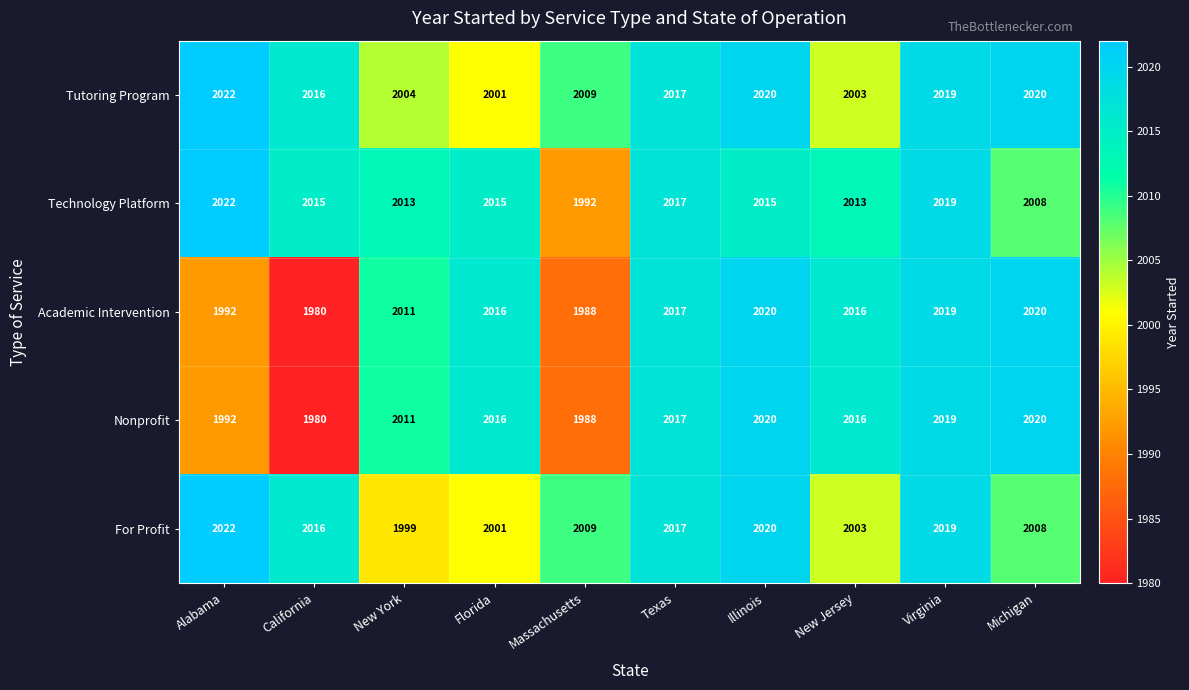

What is the sum of all Nonprofit values?

20079